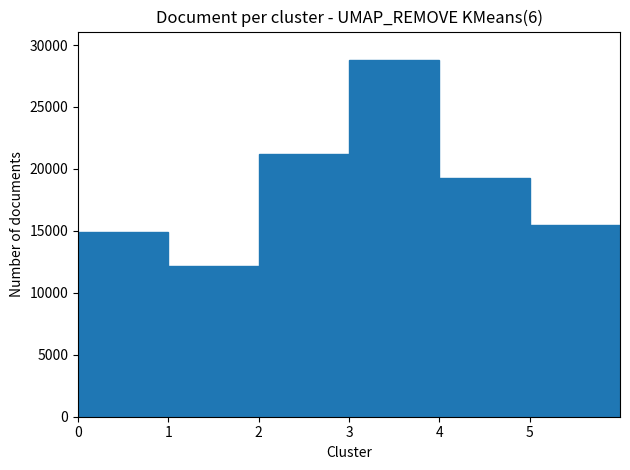

List the labels in order of value, smallest first.

1, 0, 5, 4, 2, 3